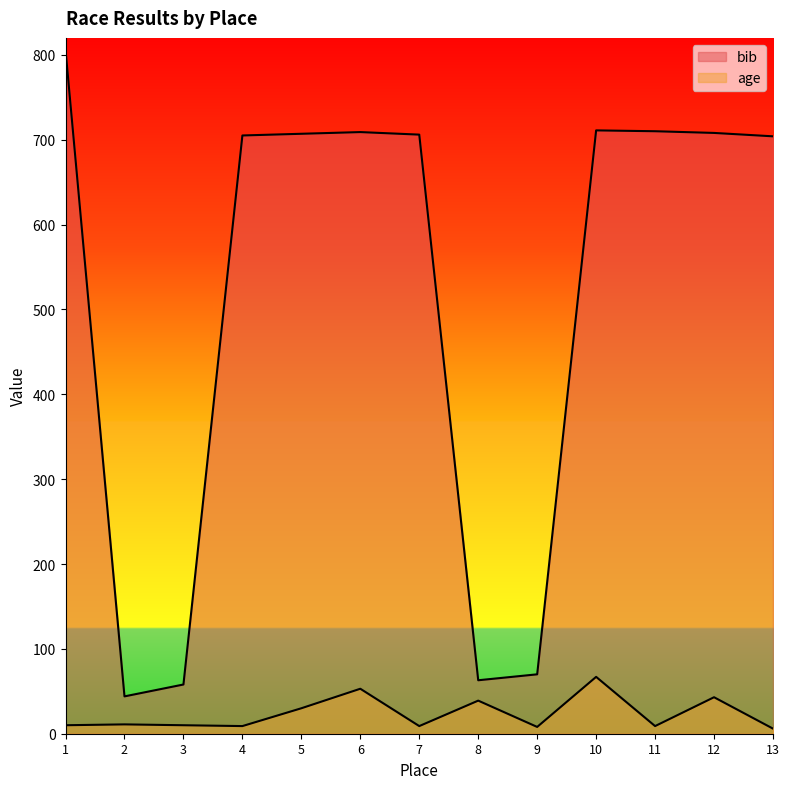

Does the chart have visible grid lines?

No